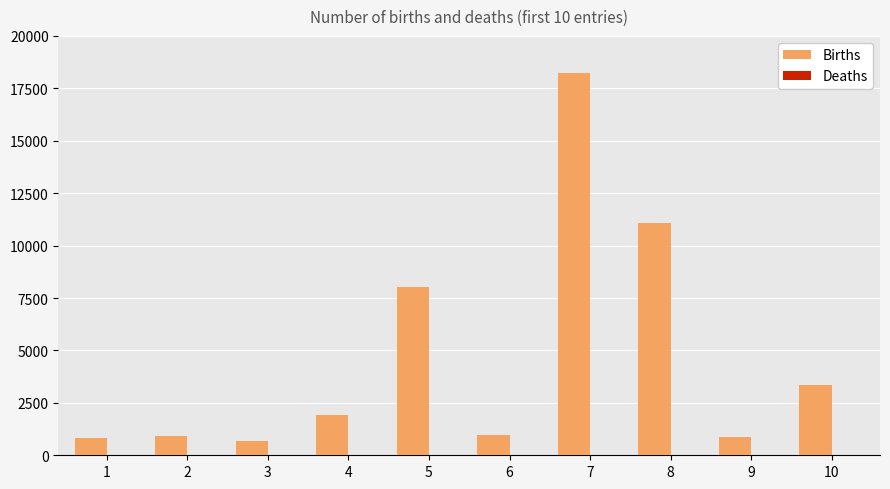

Which series has the largest total across all categories?

Births